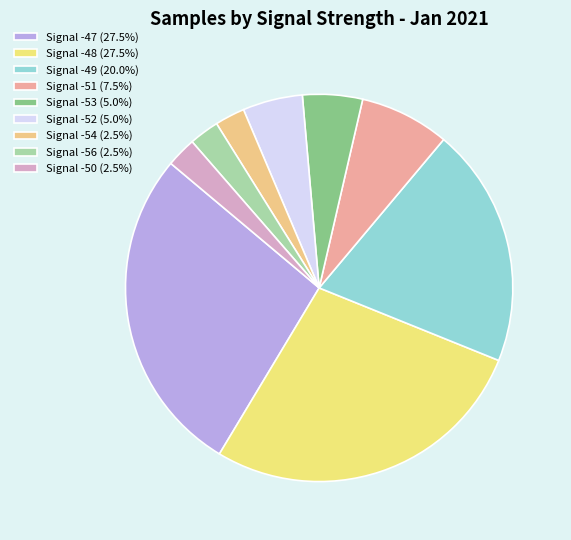

How many segments does this pie chart have?

9